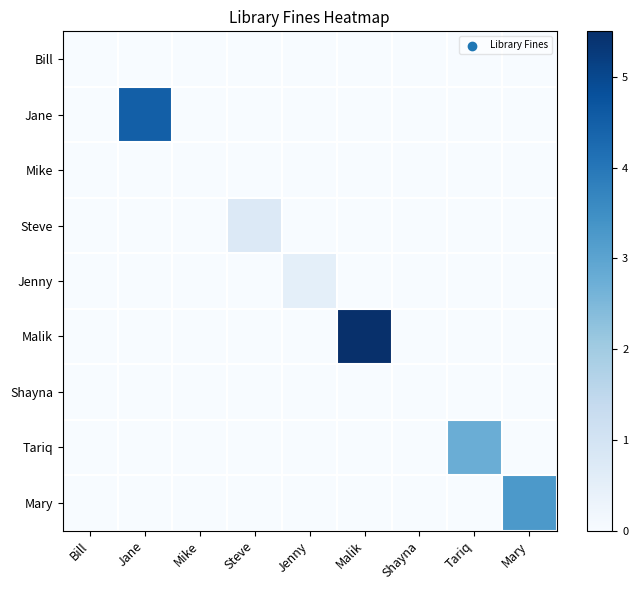

At which category is the sum across all series the highest?

Malik